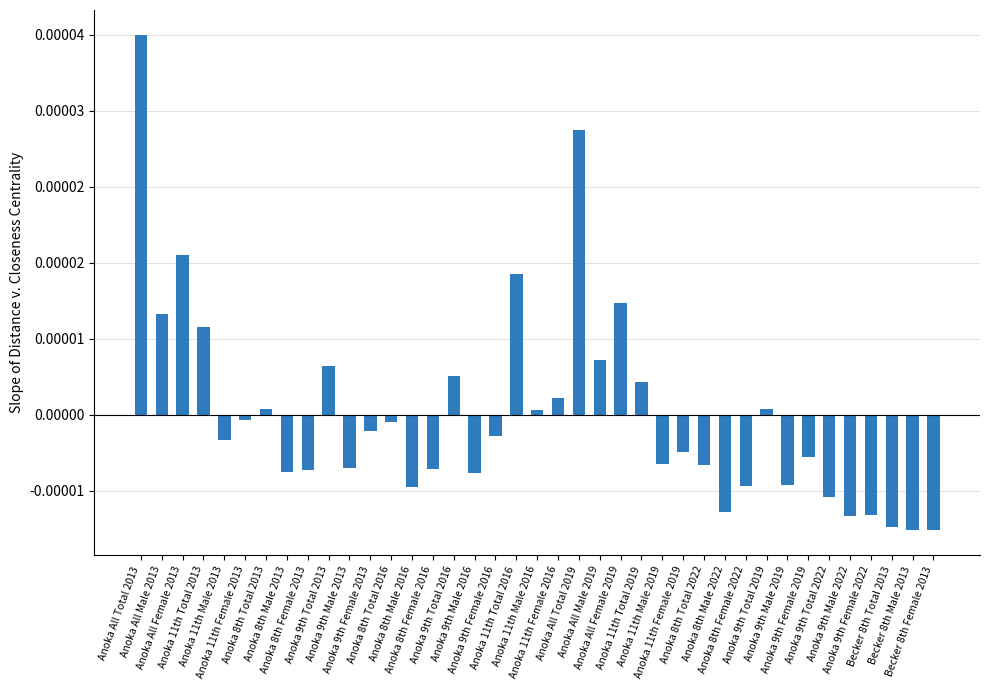

List the labels in order of value, largest first.

Anoka All Total 2013, Anoka All Total 2019, Anoka All Female 2013, Anoka 11th Total 2016, Anoka All Female 2019, Anoka All Male 2013, Anoka 11th Total 2013, Anoka All Male 2019, Anoka 9th Total 2013, Anoka 9th Total 2016, Anoka 11th Total 2019, Anoka 11th Female 2016, Anoka 8th Total 2013, Anoka 9th Total 2019, Anoka 11th Male 2016, Anoka 11th Female 2013, Anoka 8th Total 2016, Anoka 9th Female 2013, Anoka 9th Female 2016, Anoka 11th Male 2013, Anoka 11th Female 2019, Anoka 9th Female 2019, Anoka 11th Male 2019, Anoka 8th Total 2022, Anoka 9th Male 2013, Anoka 8th Female 2016, Anoka 8th Female 2013, Anoka 8th Male 2013, Anoka 9th Male 2016, Anoka 9th Male 2019, Anoka 8th Female 2022, Anoka 8th Male 2016, Anoka 9th Total 2022, Anoka 8th Male 2022, Anoka 9th Female 2022, Anoka 9th Male 2022, Becker 8th Total 2013, Becker 8th Male 2013, Becker 8th Female 2013